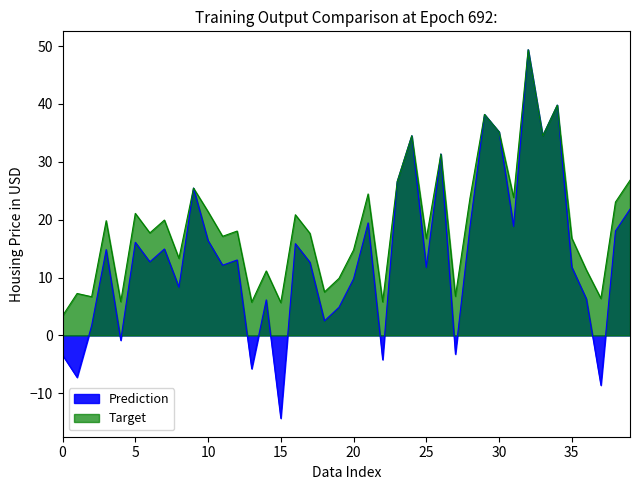

True or false: Prediction and Target intersect in this chart.

False